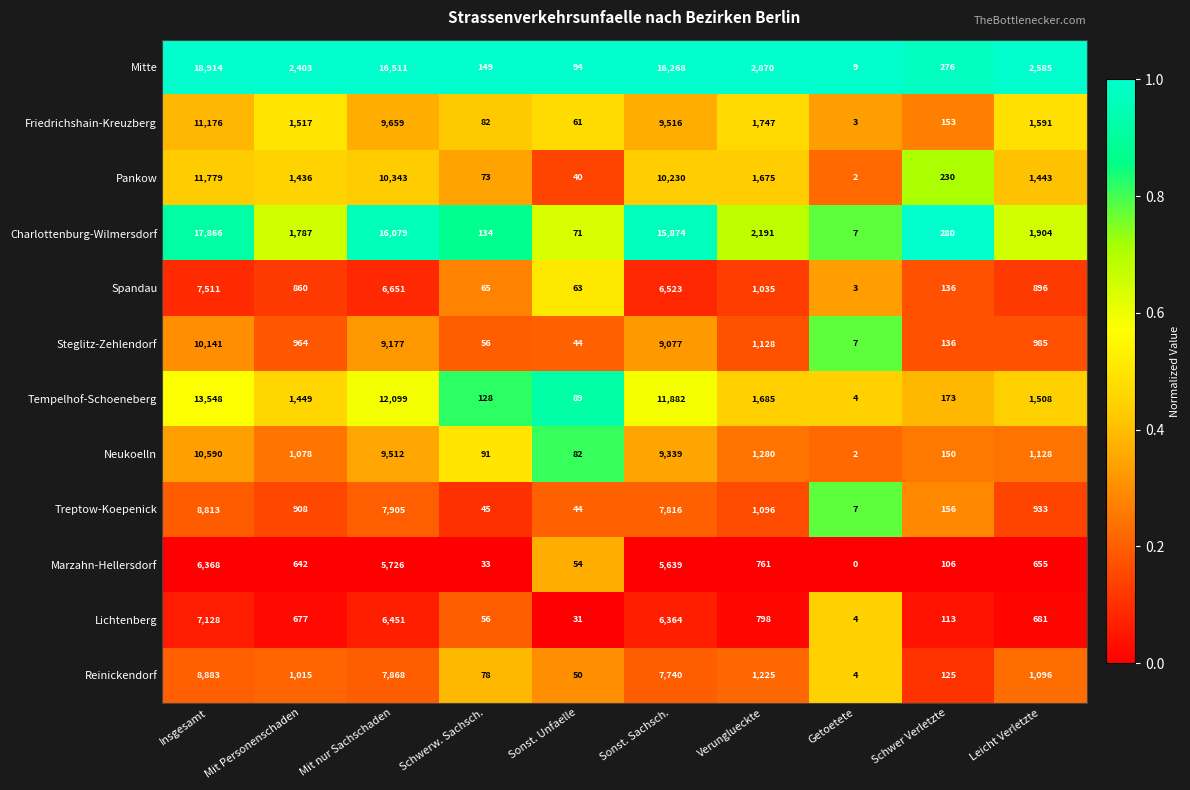

True or false: Pankow has a value of 71 at Sonst. Unfaelle.

False